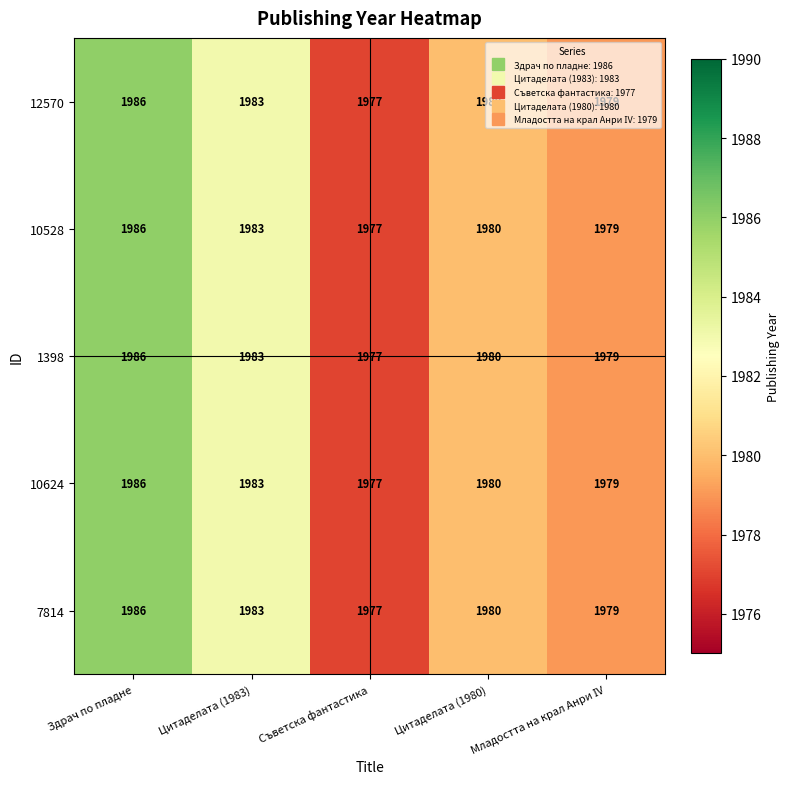

Where is 10624 nearest to the value 1981?

Цитаделата (1980)